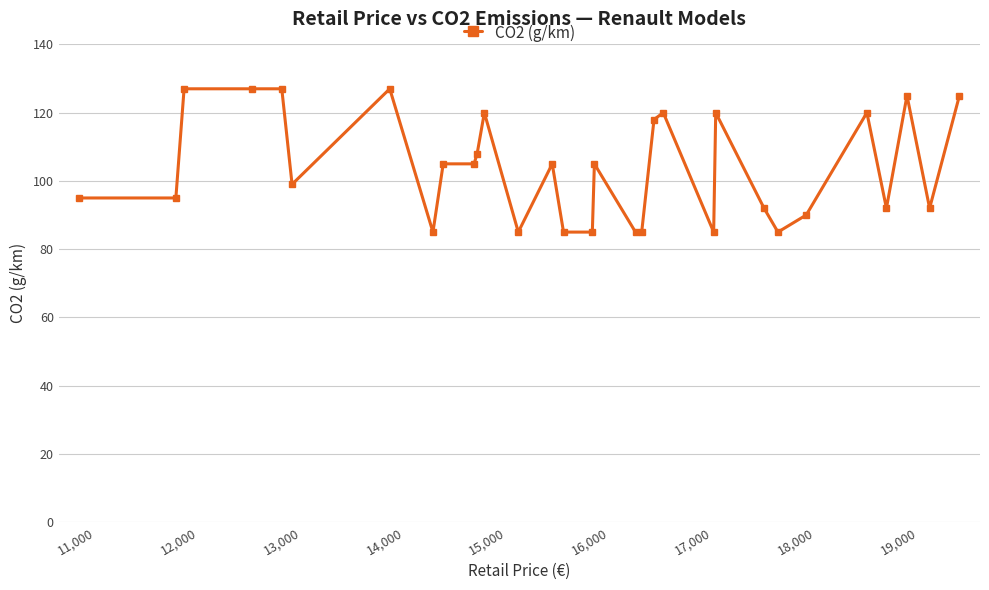

How many series are shown in this chart?

1